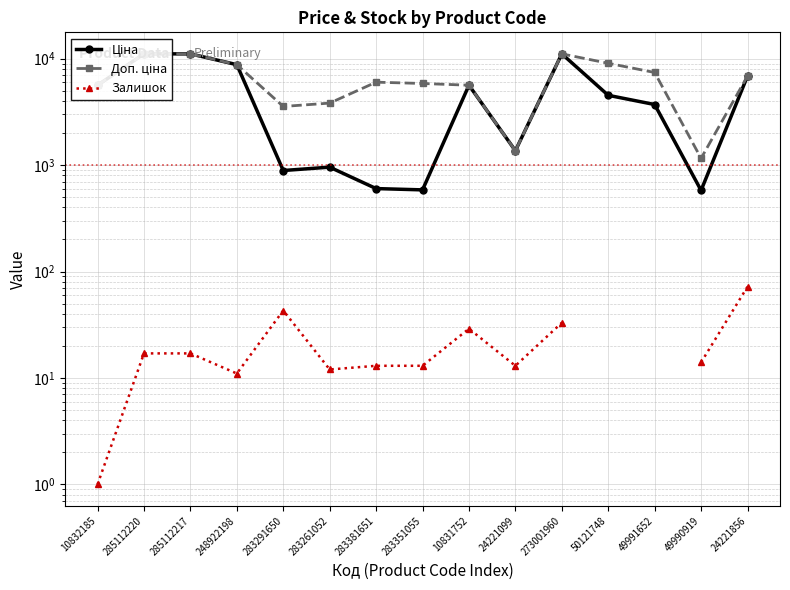

What is the difference between the maximum and minimum values in the Доп. ціна series?

9955.6